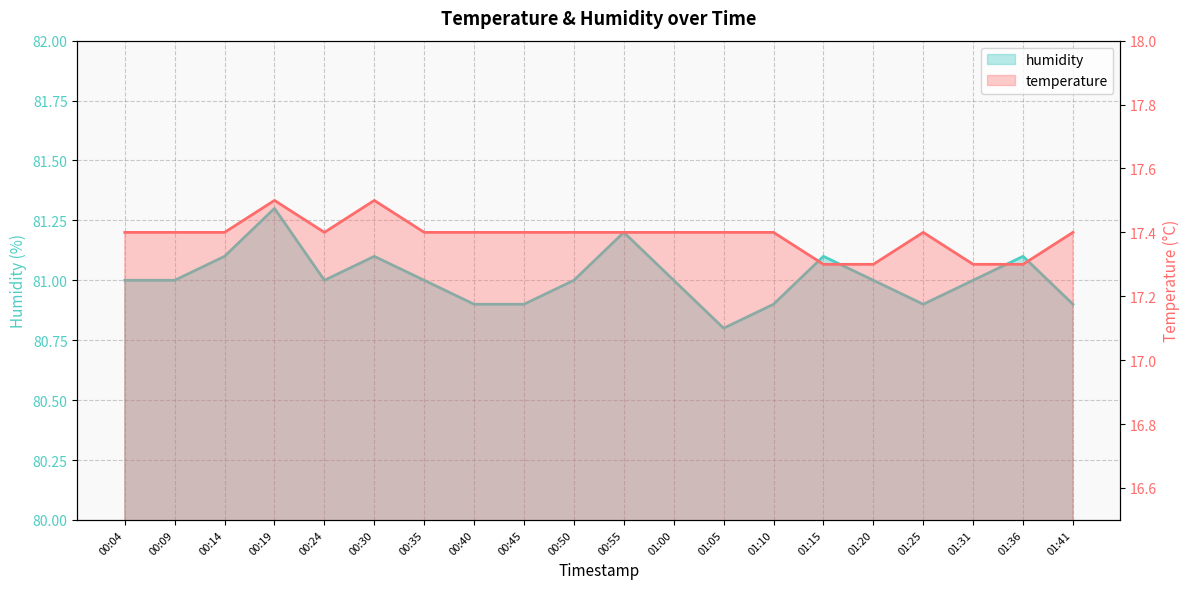

The temperature series shows 17.4 at 00:40. True or false?

True